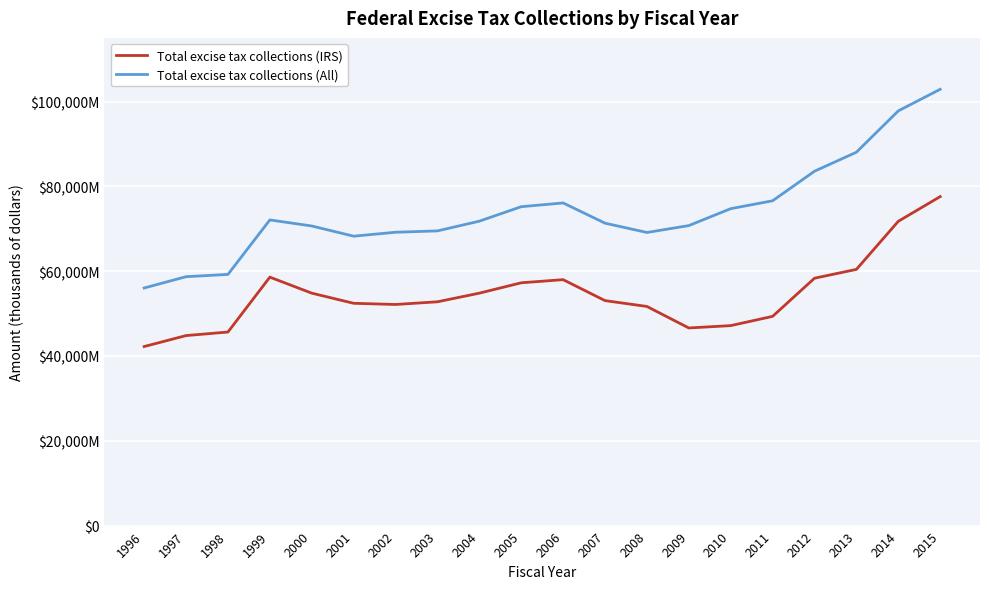

Is this an area chart (filled region under the line)?

No